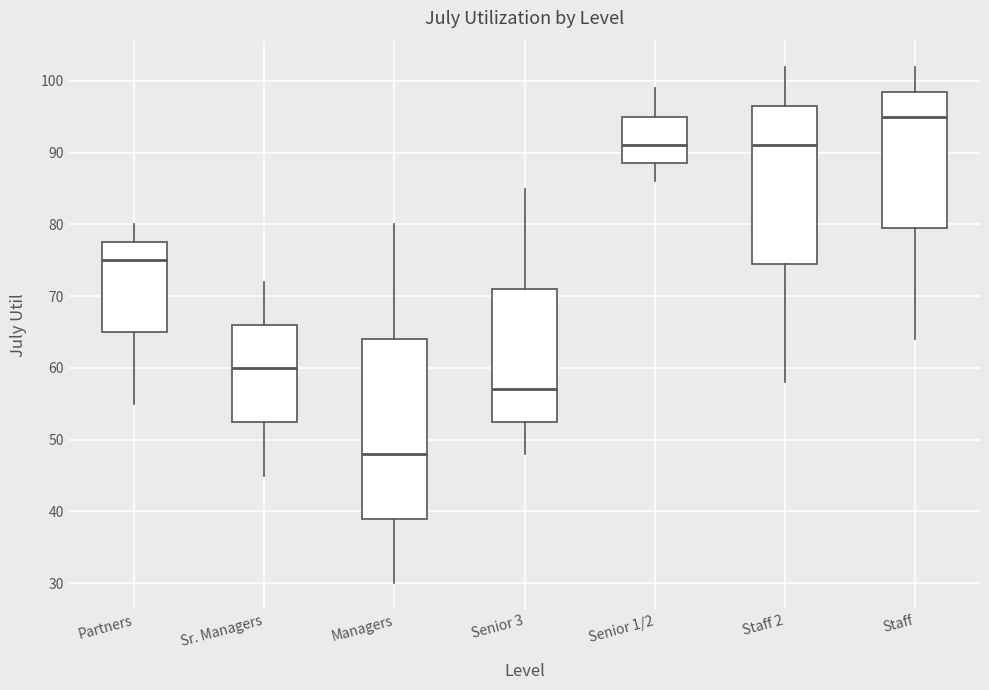

Which box's median line is the highest?

Staff